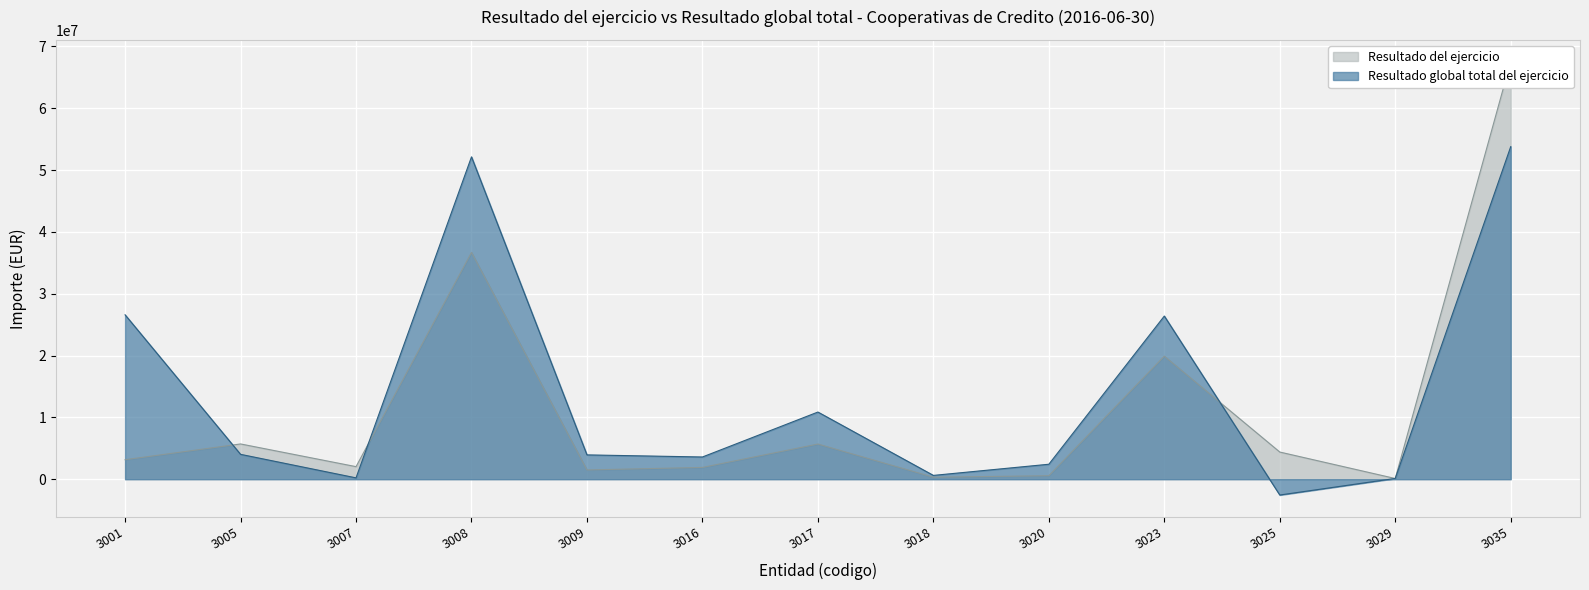

Between 3017 and 3008, which is larger?

3008